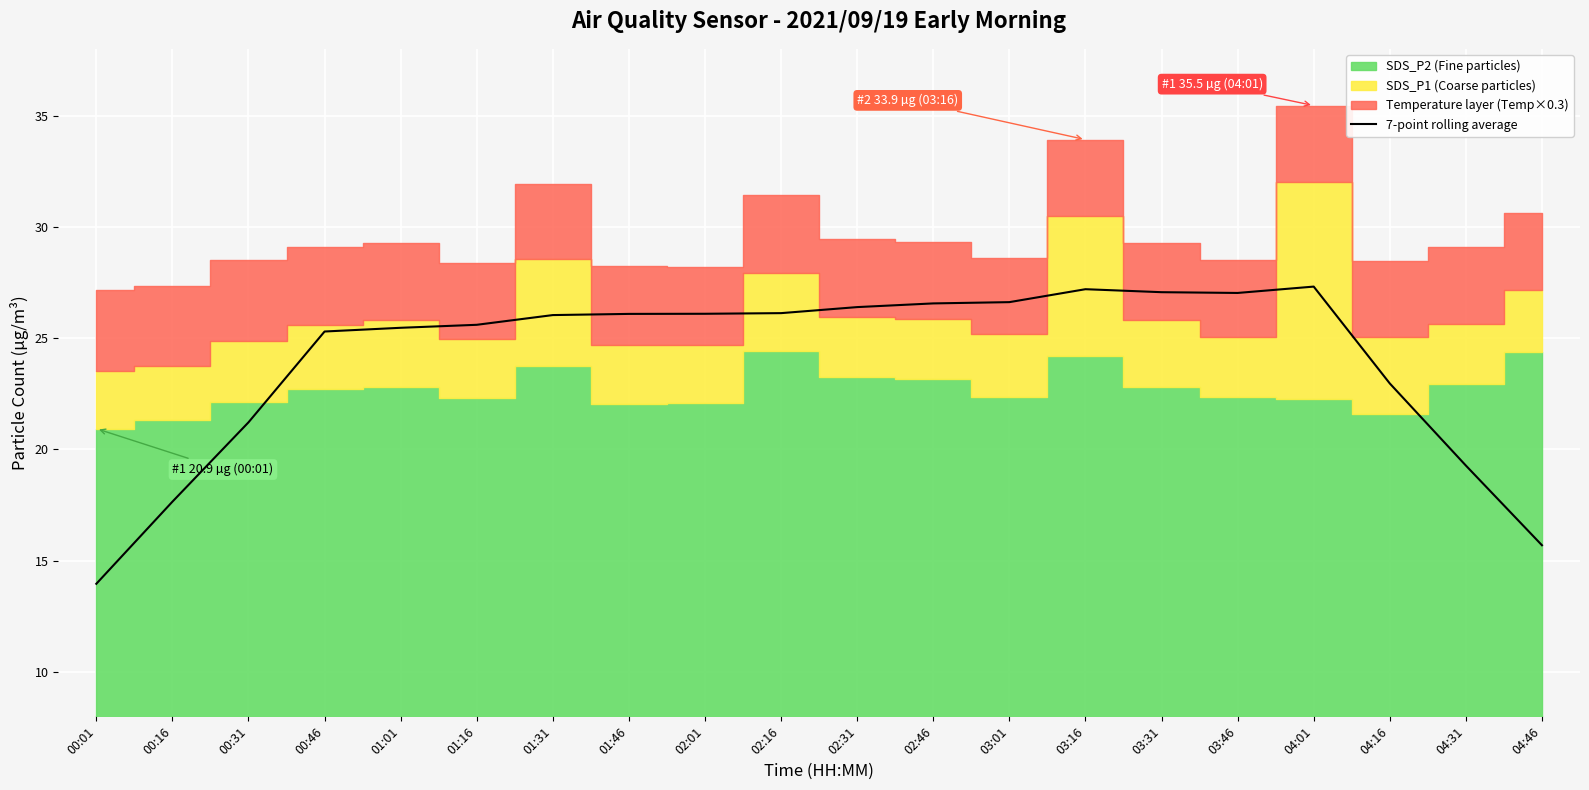

Which category has the lowest value in the 7-point rolling average series?

00:01